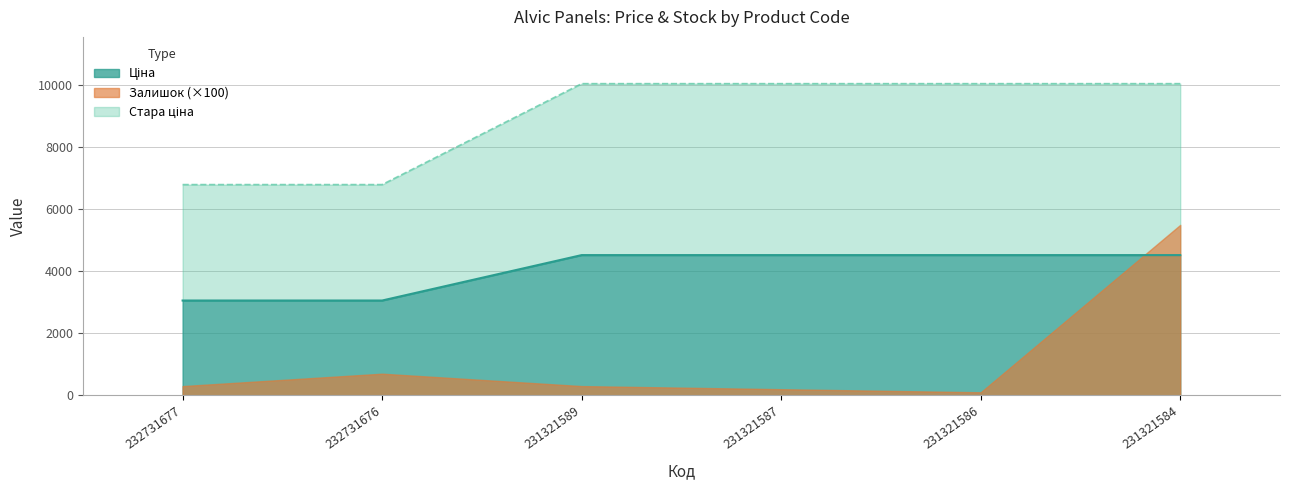

What is the greatest value displayed?

10054.8